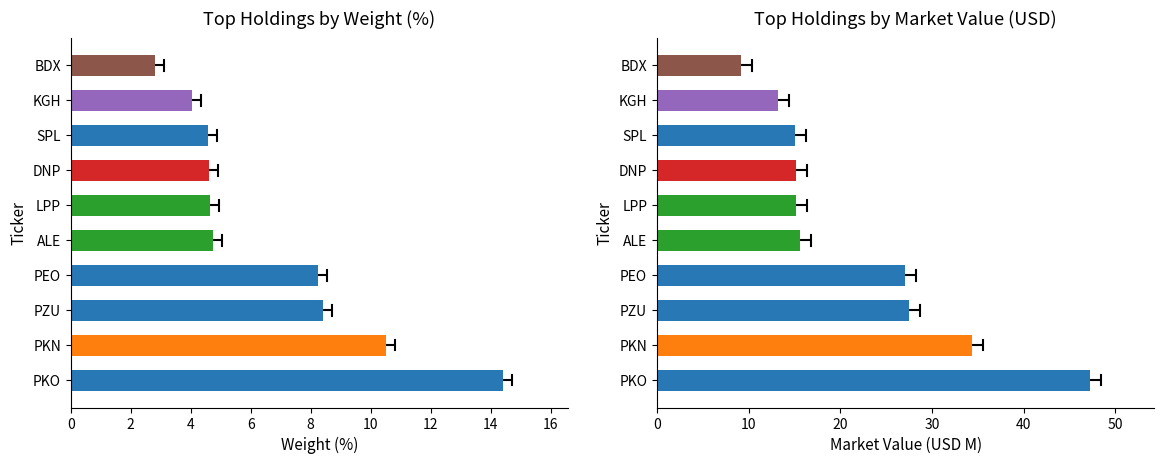

True or false: Market Value (USD M) has a value of 3.5 at KGH.

False